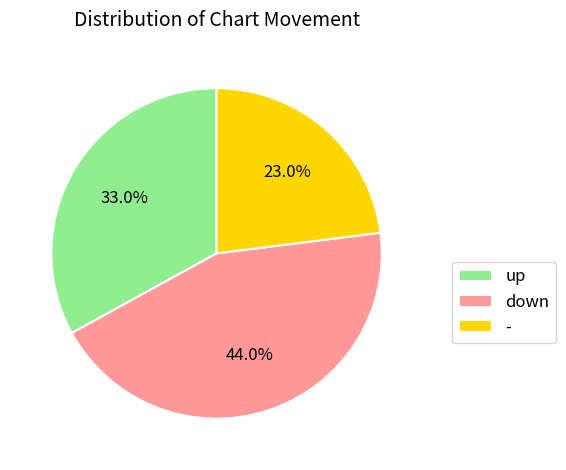

Count the number of slices in the pie.

3